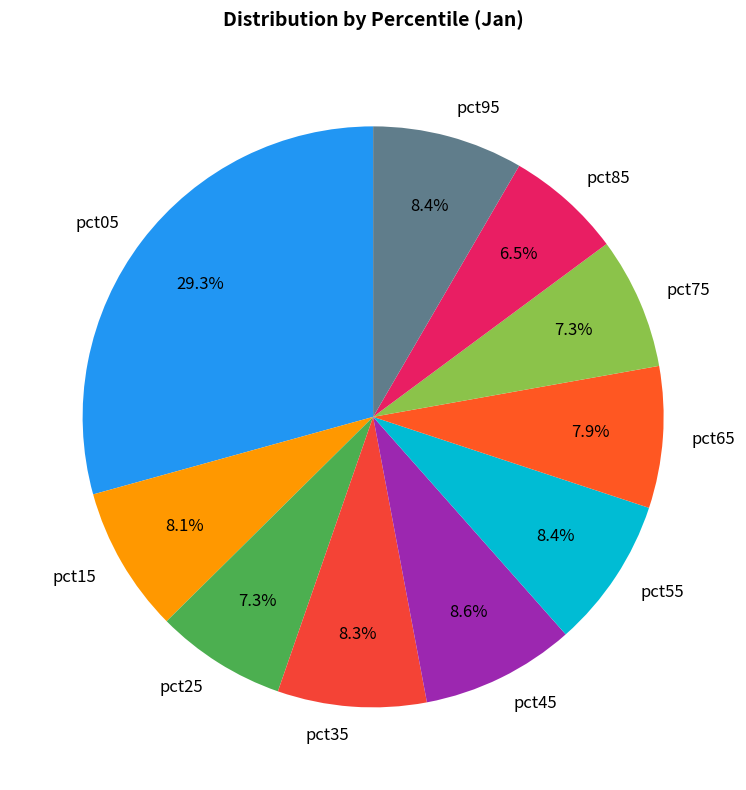

Does pct25 represent more than half of the total?

No